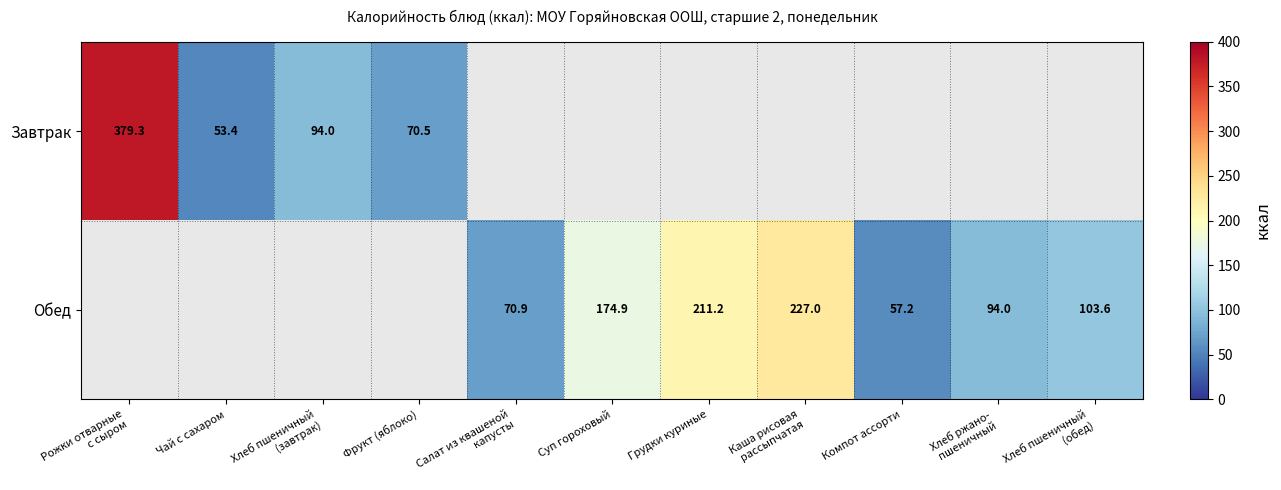

What is the minimum value shown in the chart?

53.4